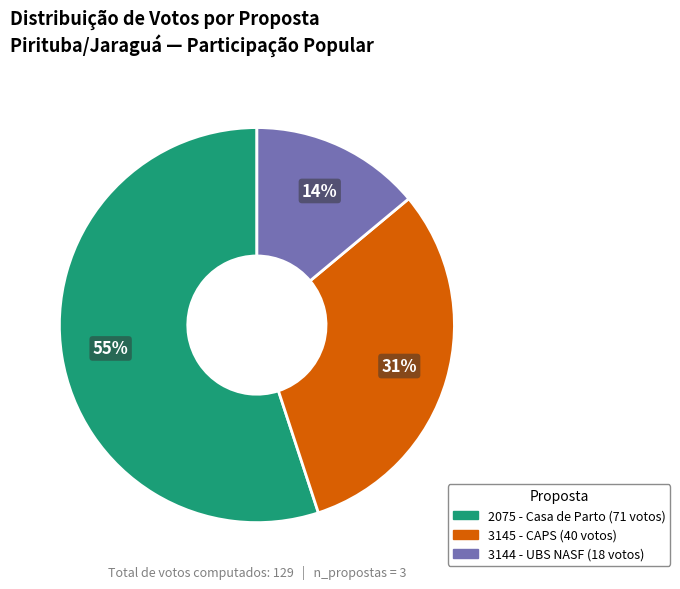

To the nearest percent, what portion does 2075 - Casa de Parto represent?

55%